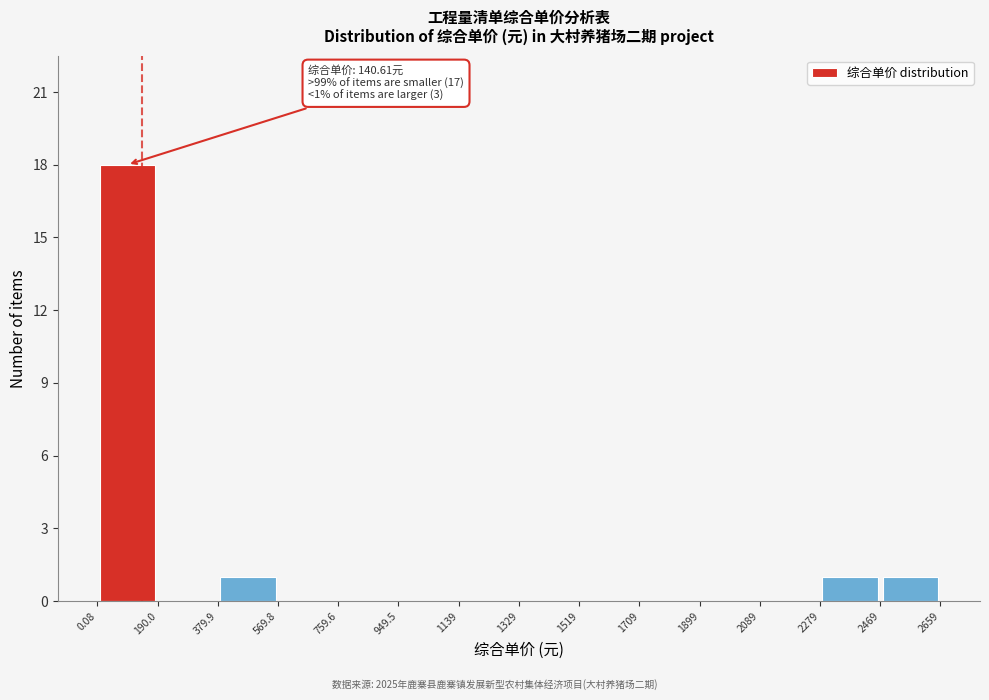

Over which range of the x-axis is the bar tallest?

0.08 to 190.0